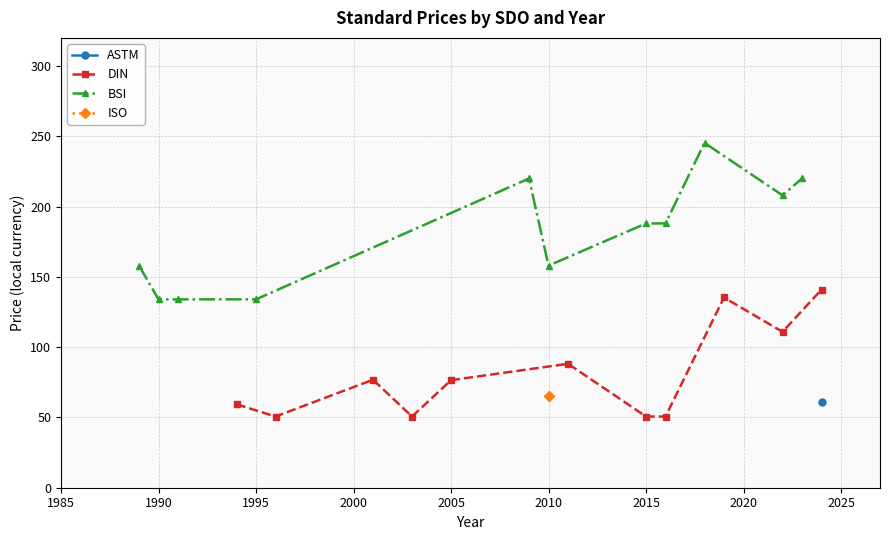

What is the highest value of the DIN series?

140.9